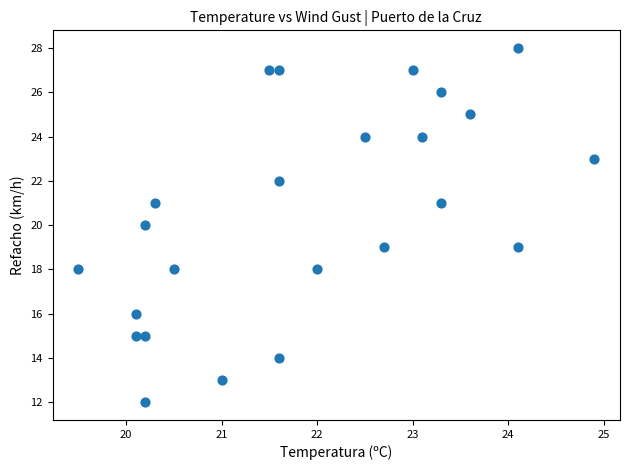

What is the range of Y values (max minus min)?

16